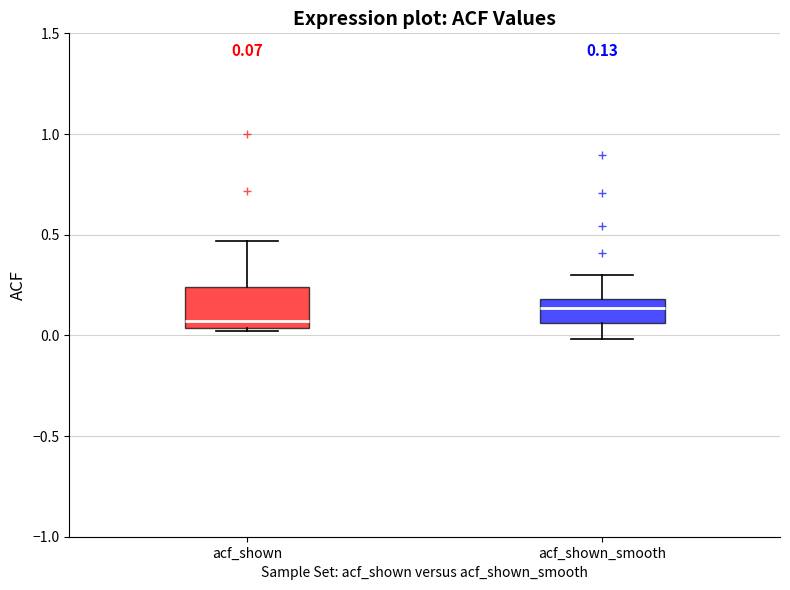

Comparing the boxes themselves (not the whiskers), which one is the tallest?

acf_shown